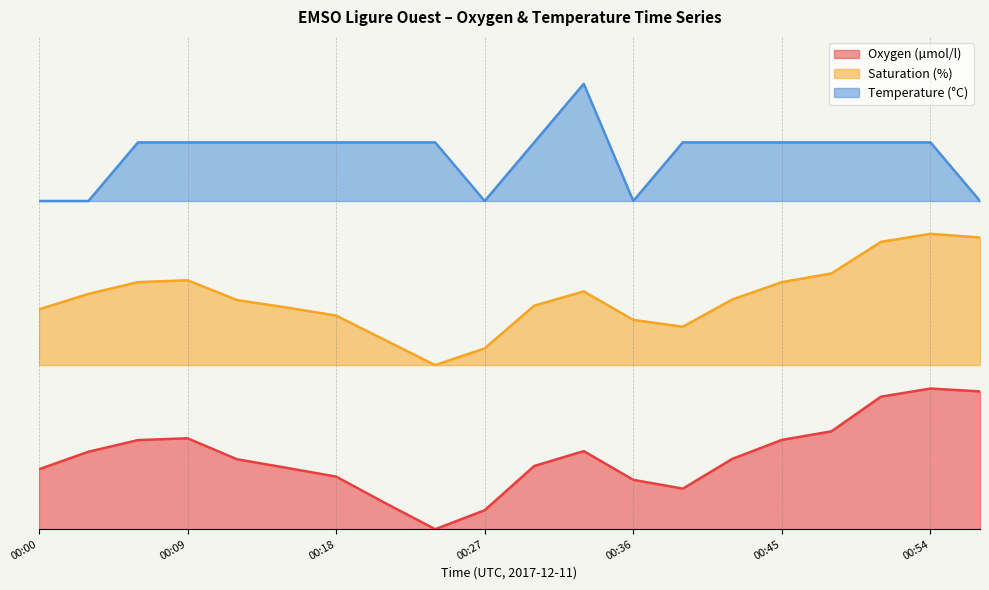

Where is the first local maximum for Oxygen (µmol/l)?

00:09